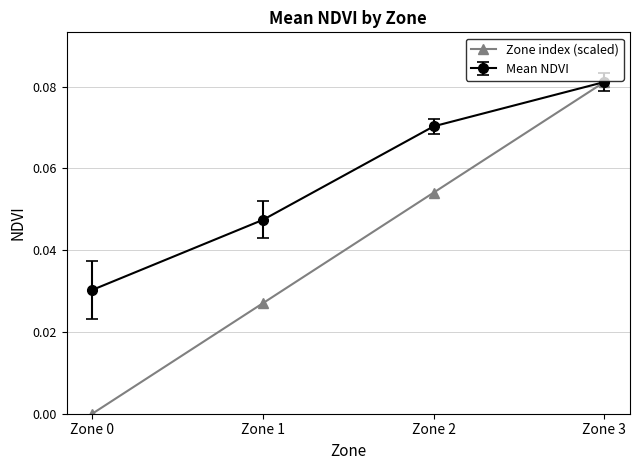

Which series has the largest total across all categories?

Mean NDVI